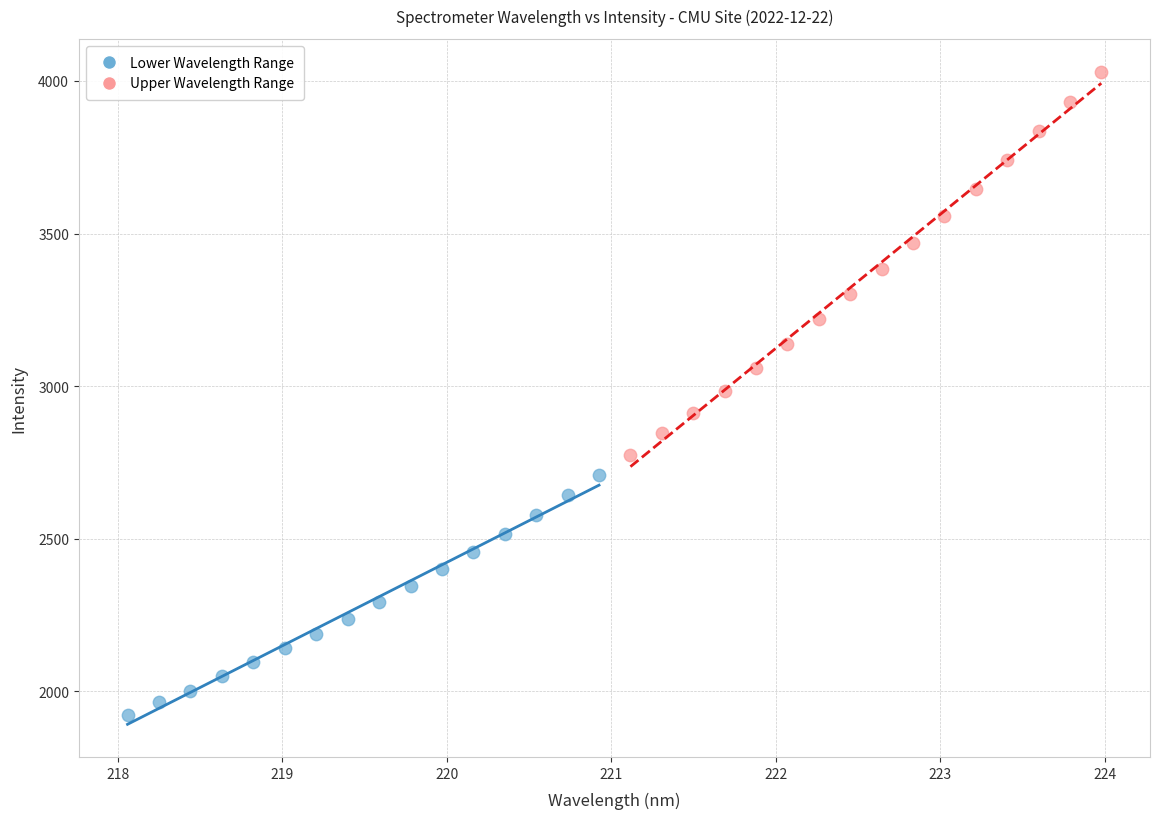

Which series has the widest spread of Y values?

Upper Wavelength Range